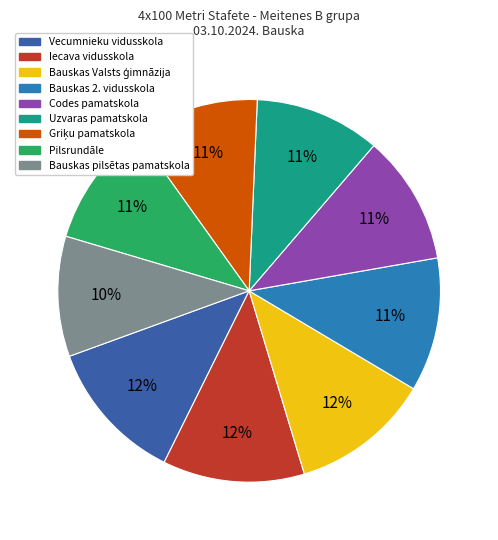

To the nearest percent, what is the average slice percentage?

11%